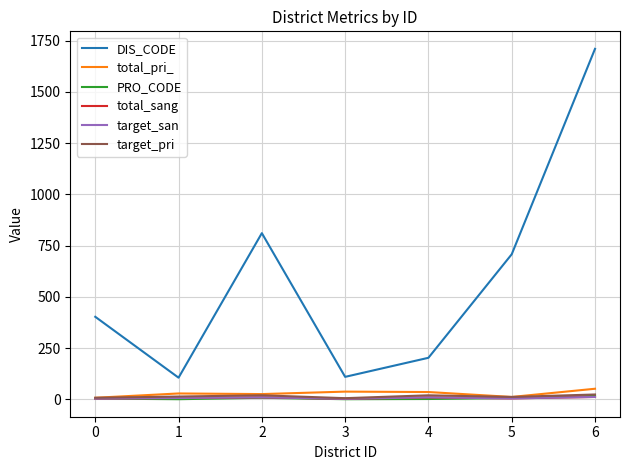

Is this an area chart (filled region under the line)?

No